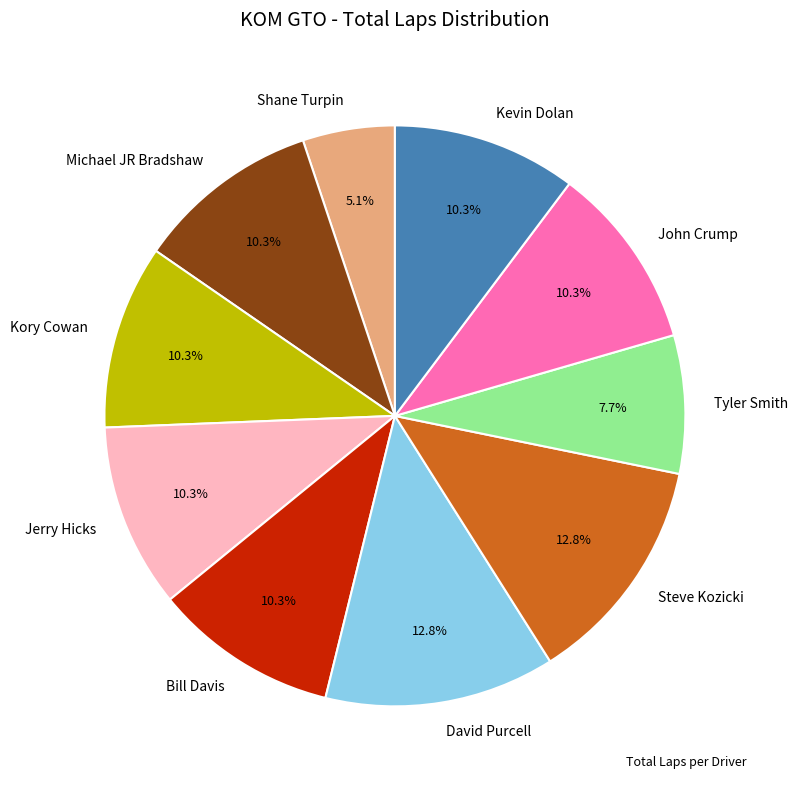

What percentage is NOT represented by Michael JR Bradshaw?

89.7%